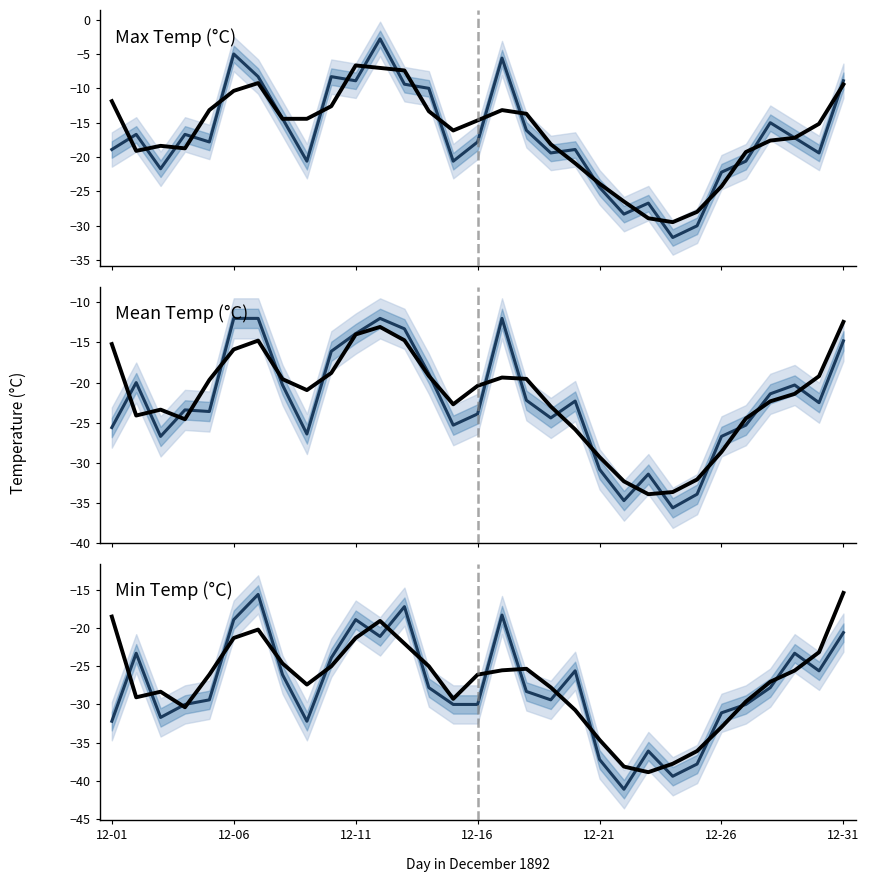

At 27, list the series in order from largest to smallest.

Max Temp (C), Mean Temp (C), Min Temp (C)